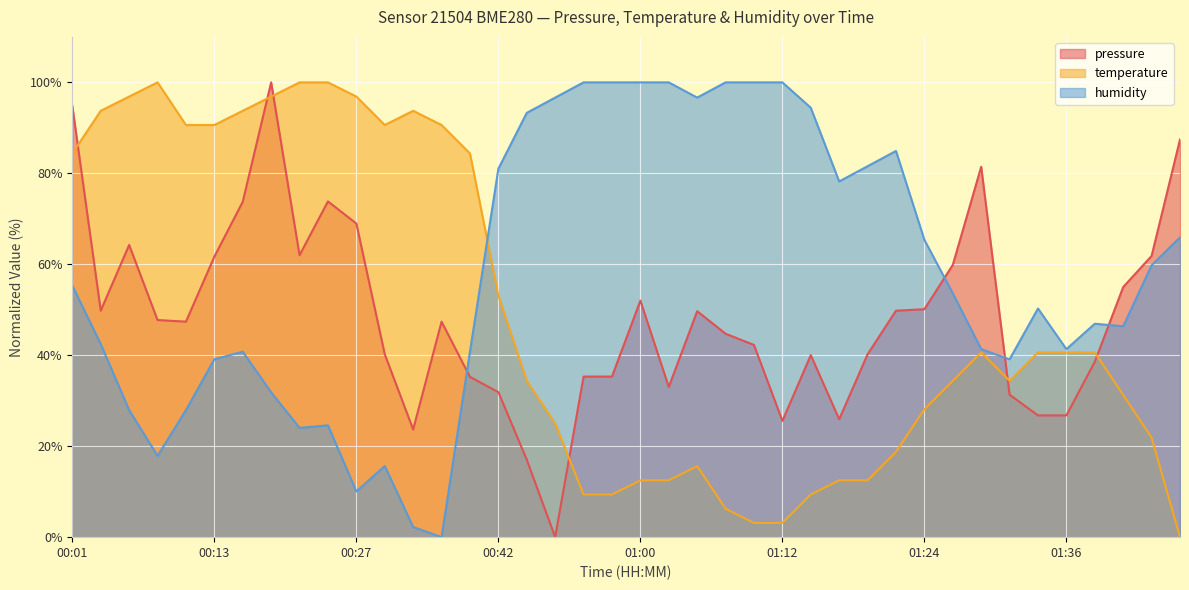

Reading left to right, extract all data points from this chart.

pressure: 94.8	49.8	64.2	47.7	47.4	61.7	73.7	100.0	62.0	73.8	69.0	40.2	23.7	47.4	35.2	31.9	17.0	0.0	35.3	35.3	52.0	33.0	49.7	44.7	42.3	25.6	40.0	25.9	40.2	49.8	50.1	59.9	81.4	31.3	26.8	26.8	38.6	55.0	61.8	87.4
temperature: 84.4	93.7	96.9	100.0	90.6	90.6	93.7	96.9	100.0	100.0	96.9	90.6	93.7	90.6	84.4	53.1	34.4	25.0	9.4	9.4	12.5	12.5	15.6	6.3	3.1	3.1	9.4	12.5	12.5	18.8	28.1	34.4	40.6	34.4	40.6	40.6	40.6	31.3	21.9	0.0
humidity: 55.3	42.5	27.9	17.9	27.9	39.1	40.8	31.8	24.0	24.6	10.1	15.6	2.2	0.0	40.8	81.0	93.3	96.6	100.0	100.0	100.0	100.0	96.6	100.0	100.0	100.0	94.4	78.2	81.6	84.9	65.4	53.6	41.3	39.1	50.3	41.3	46.9	46.4	59.8	65.9